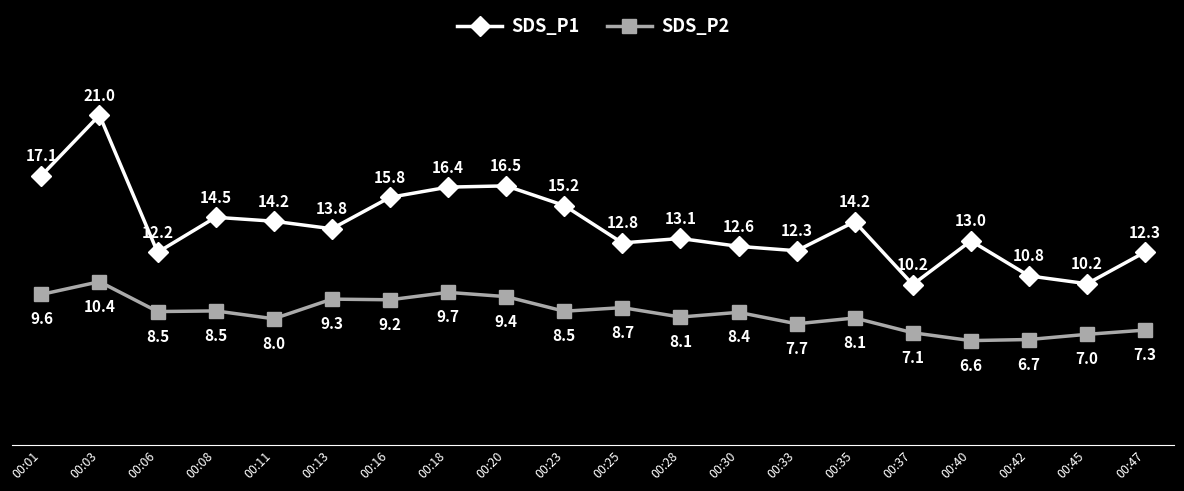

What is the difference between the highest and lowest values at 00:47?

5.0